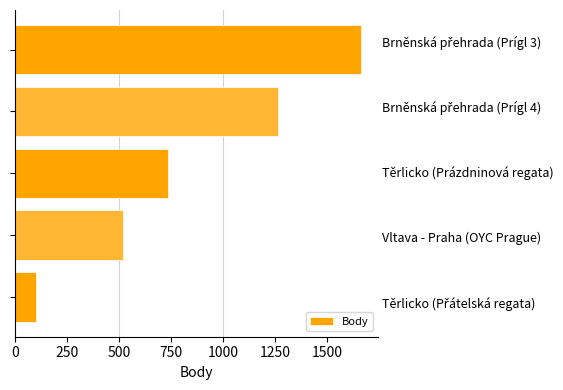

What is the greatest value displayed?

1661